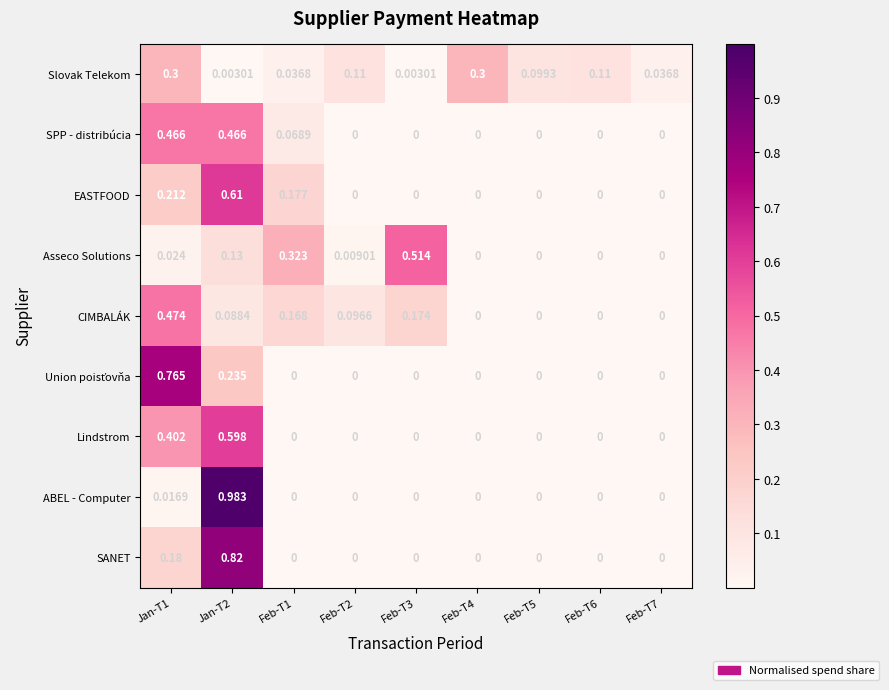

Which series has the largest range (max minus min)?

ABEL - Computer